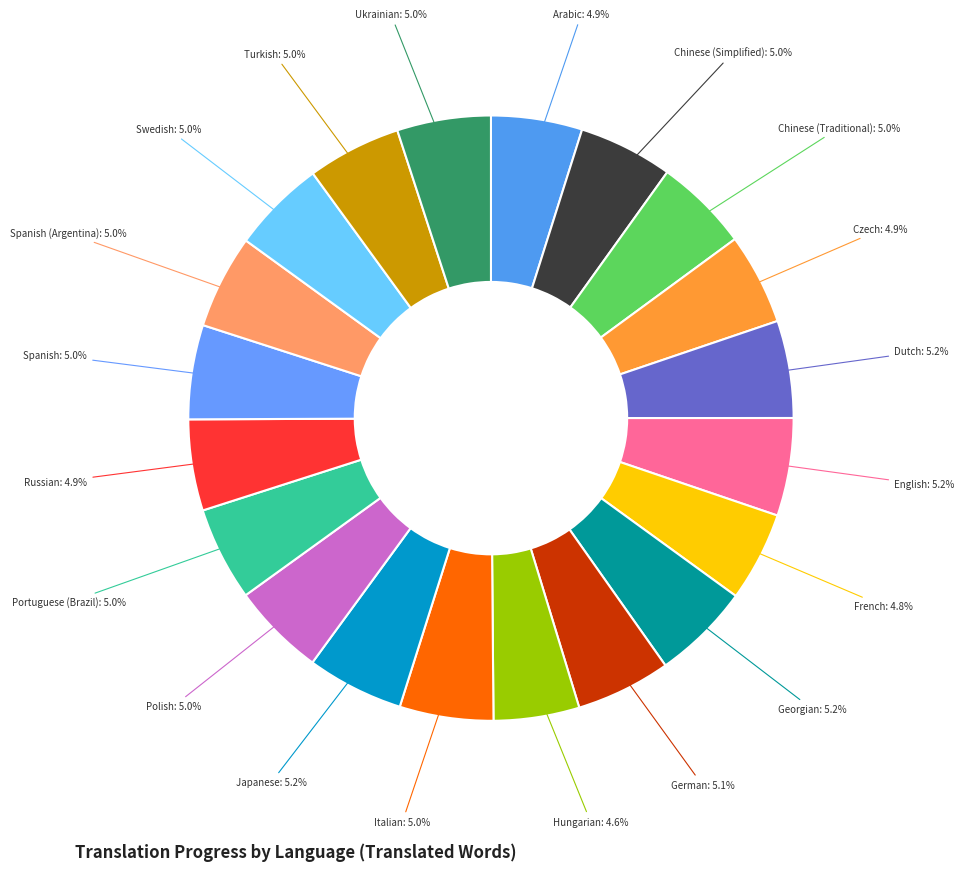

How many segments does this pie chart have?

20